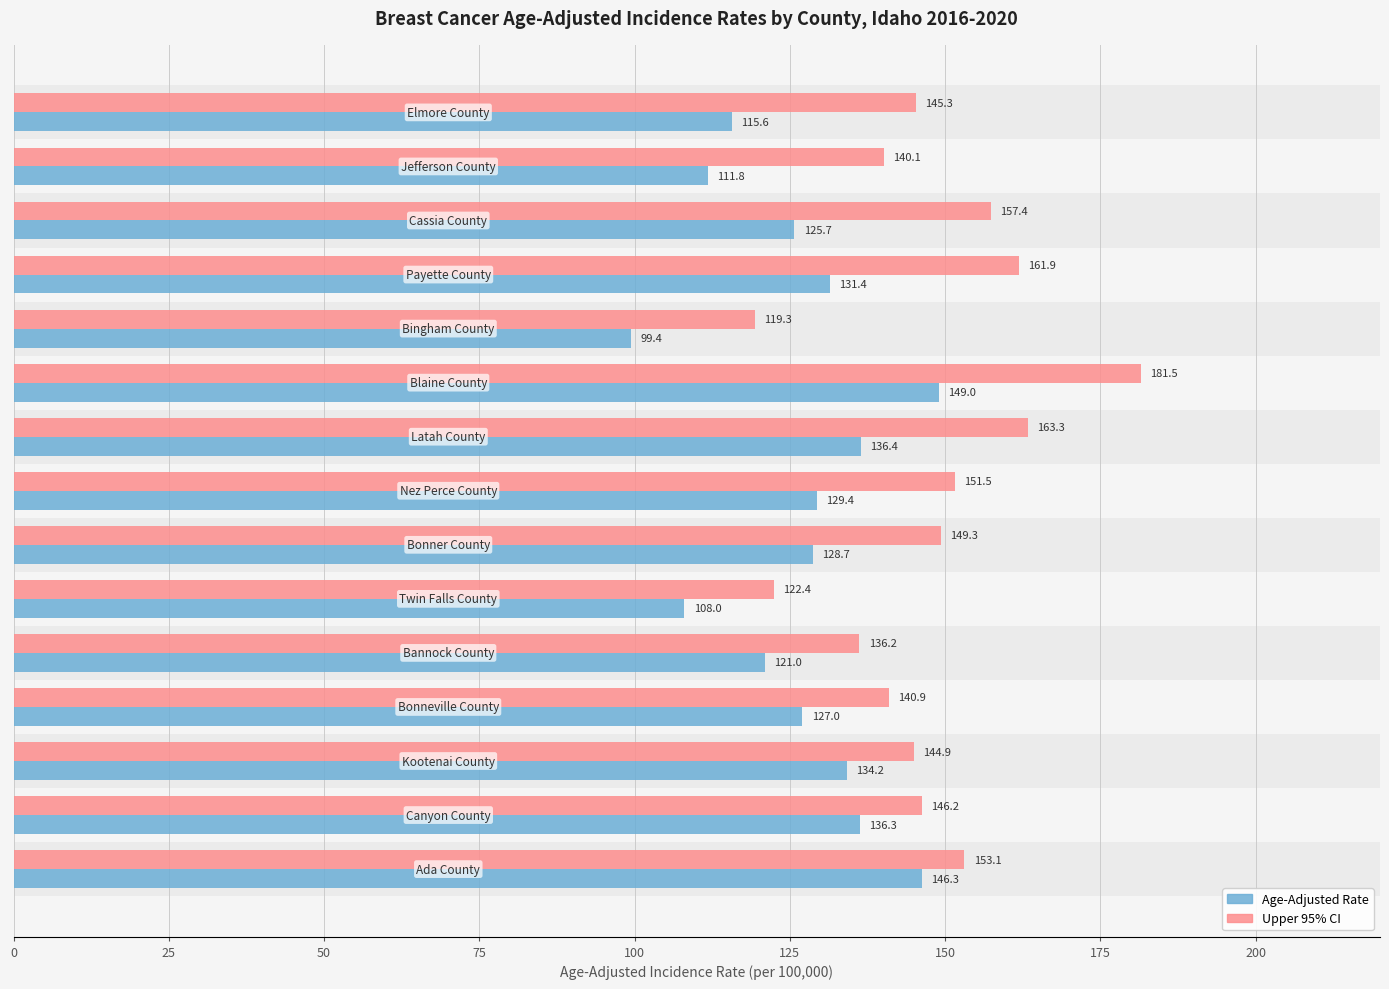

Which series has the largest total across all categories?

Upper 95% CI